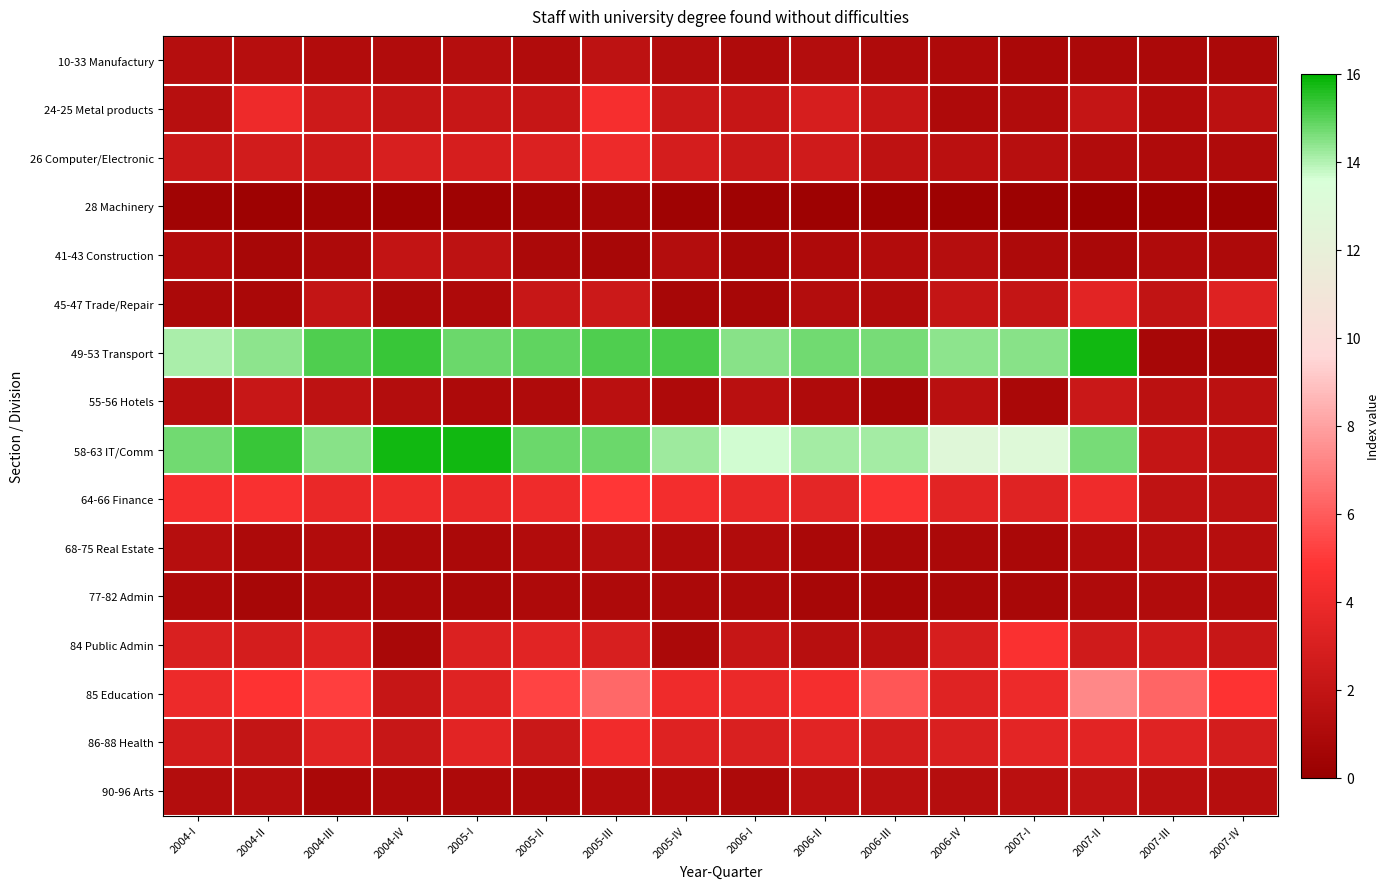

At which category does the chart reach its peak across all series?

2005-I